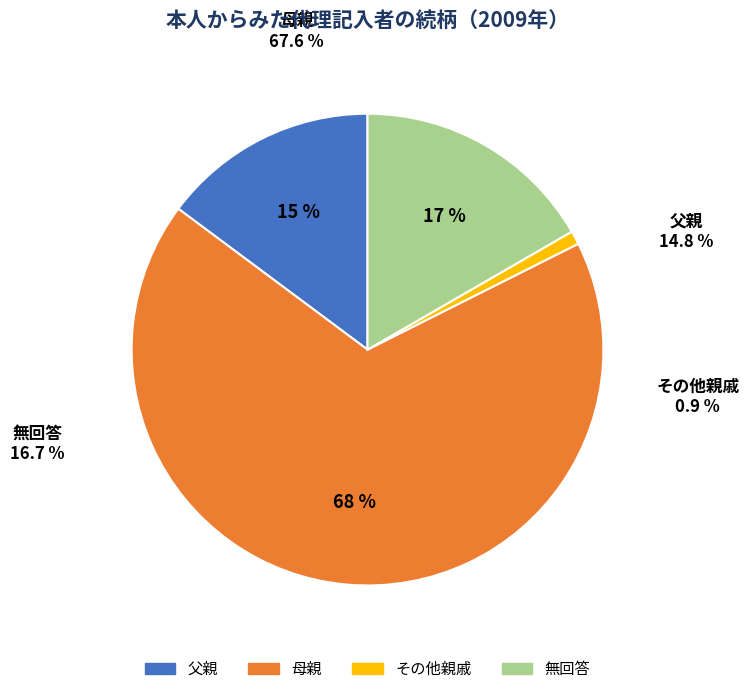

What percentage is the 父親 slice, to the nearest percent?

15%